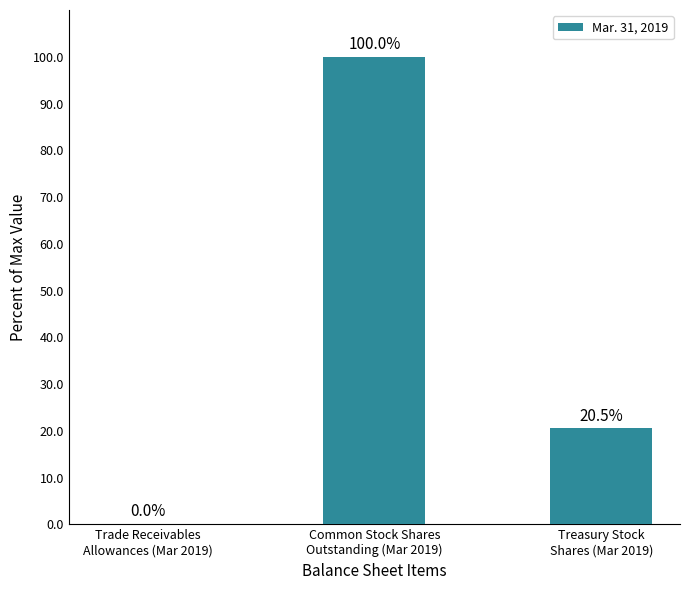

Approximately how many times larger is the value at Treasury Stock
Shares (Mar 2019) compared to Common Stock Shares
Outstanding (Mar 2019)?

0.2